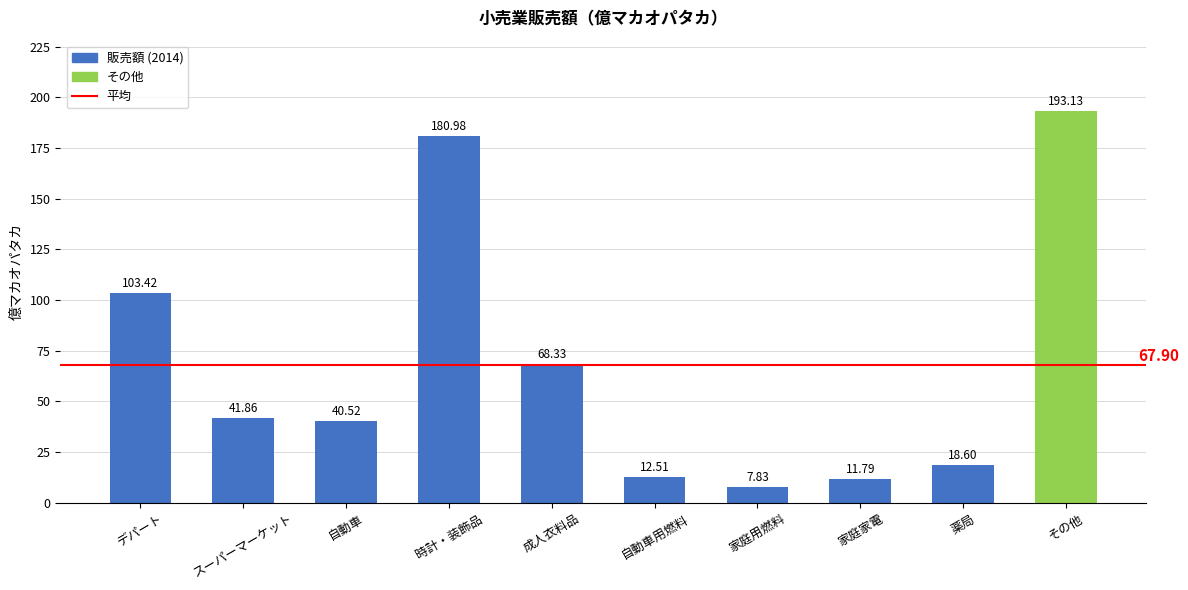

At which category does the chart reach its peak across all series?

その他